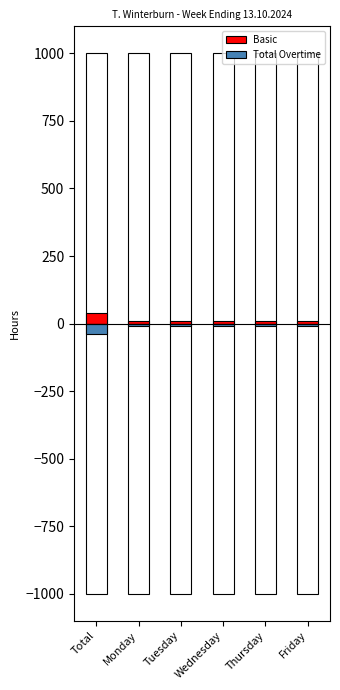

Rank the series by their average value, from lowest to highest.

Total Overtime, Basic